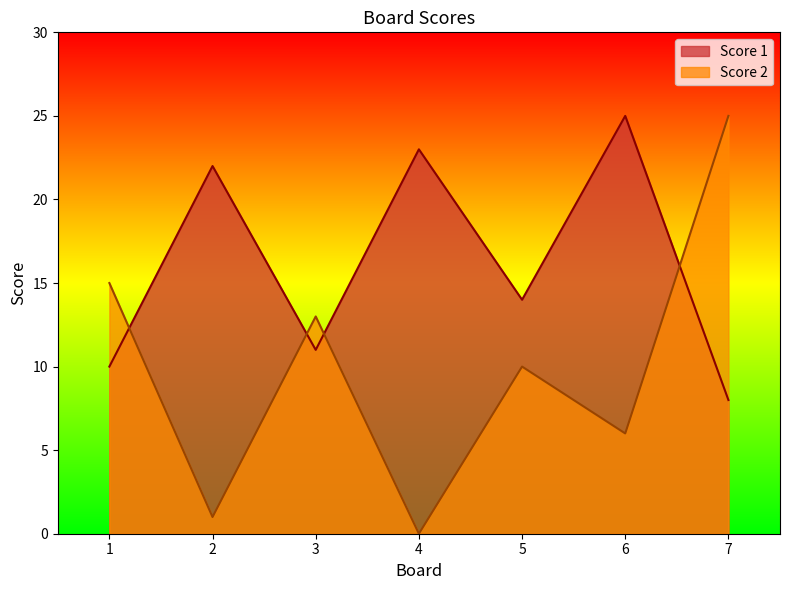

Which series has the widest spread of values?

Score 2